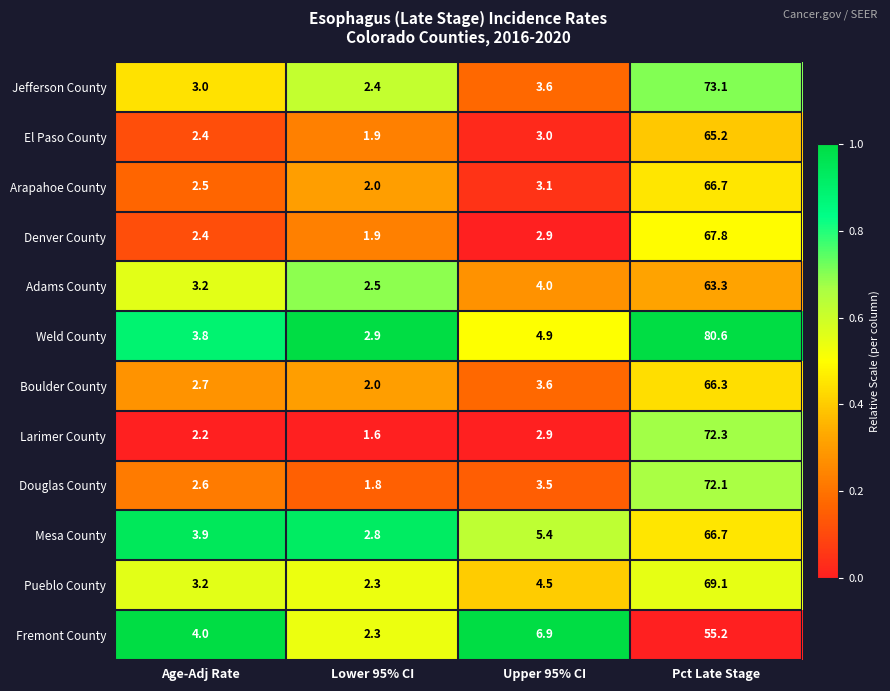

Which series has the largest range (max minus min)?

Weld County